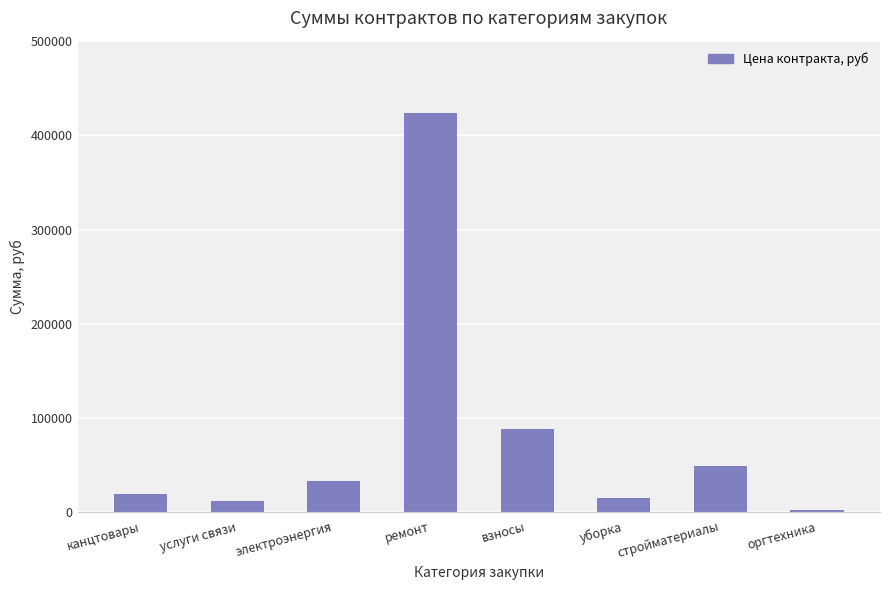

At which label is the value closest to 213613?

взносы